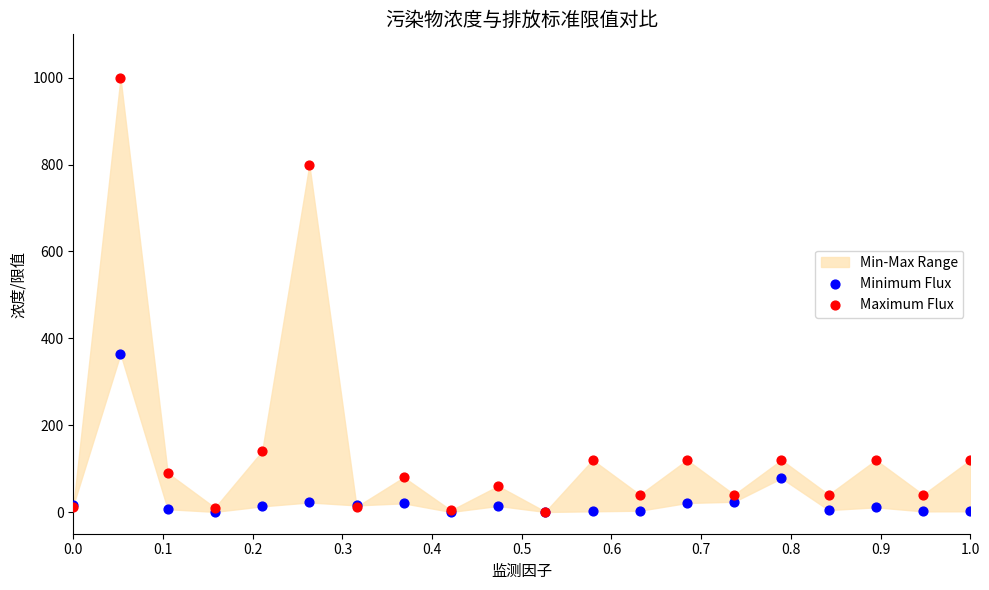

Which series contains the highest Y value?

Maximum Flux